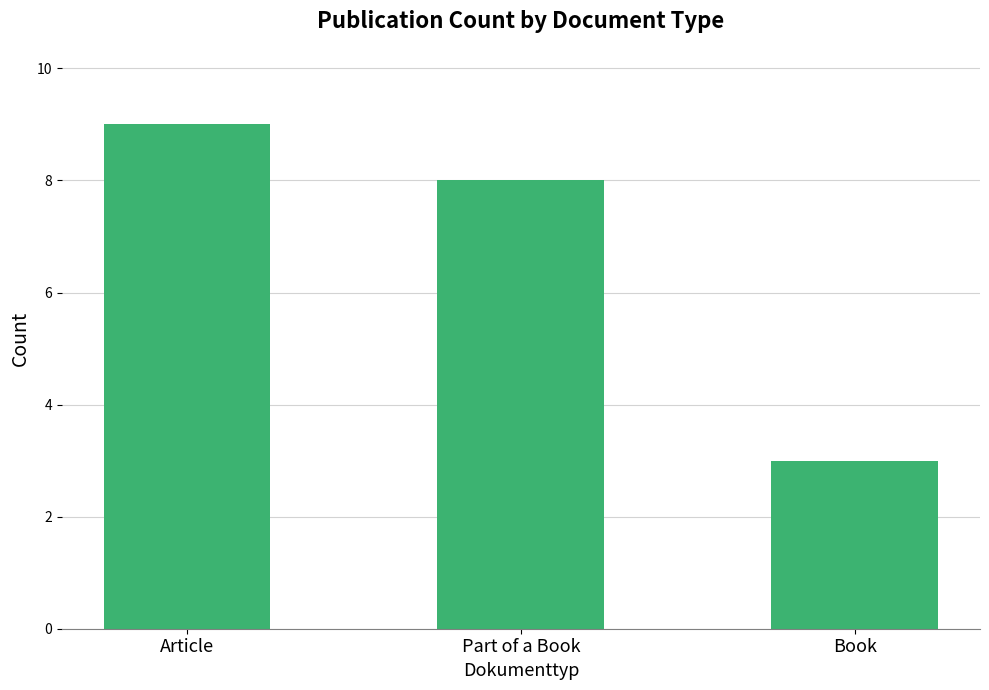

Is it true that the value at Part of a Book is 8?

True